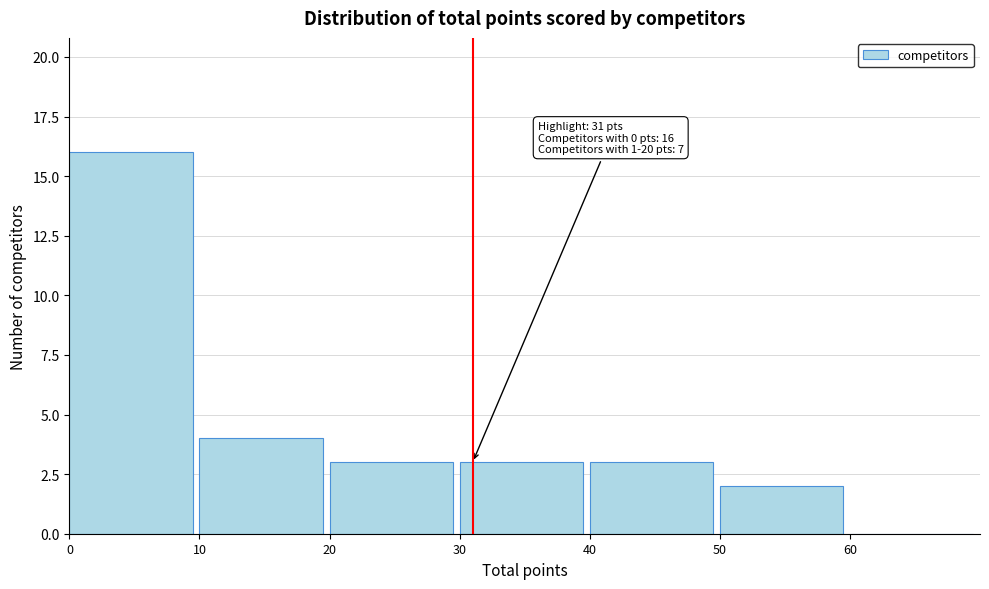

Over which range of the x-axis is the bar tallest?

0 to 10